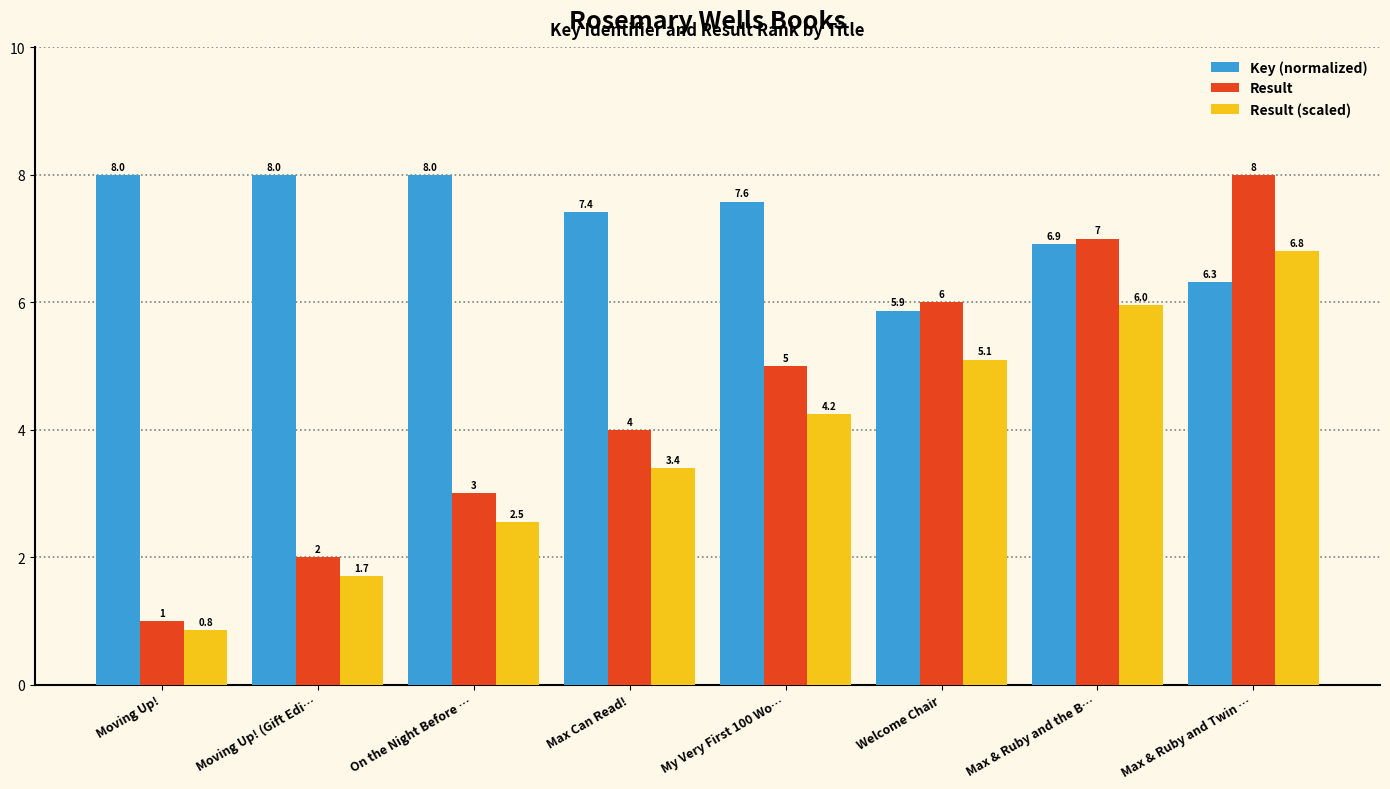

How many series are shown in this chart?

3